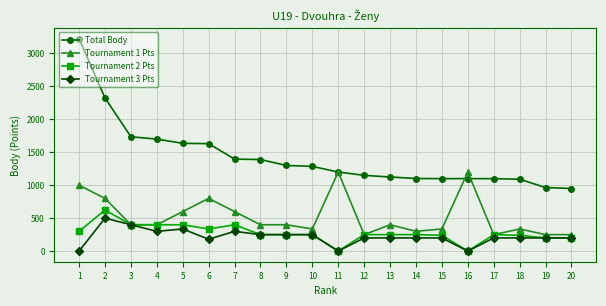

What is the maximum value shown in the chart?

3224